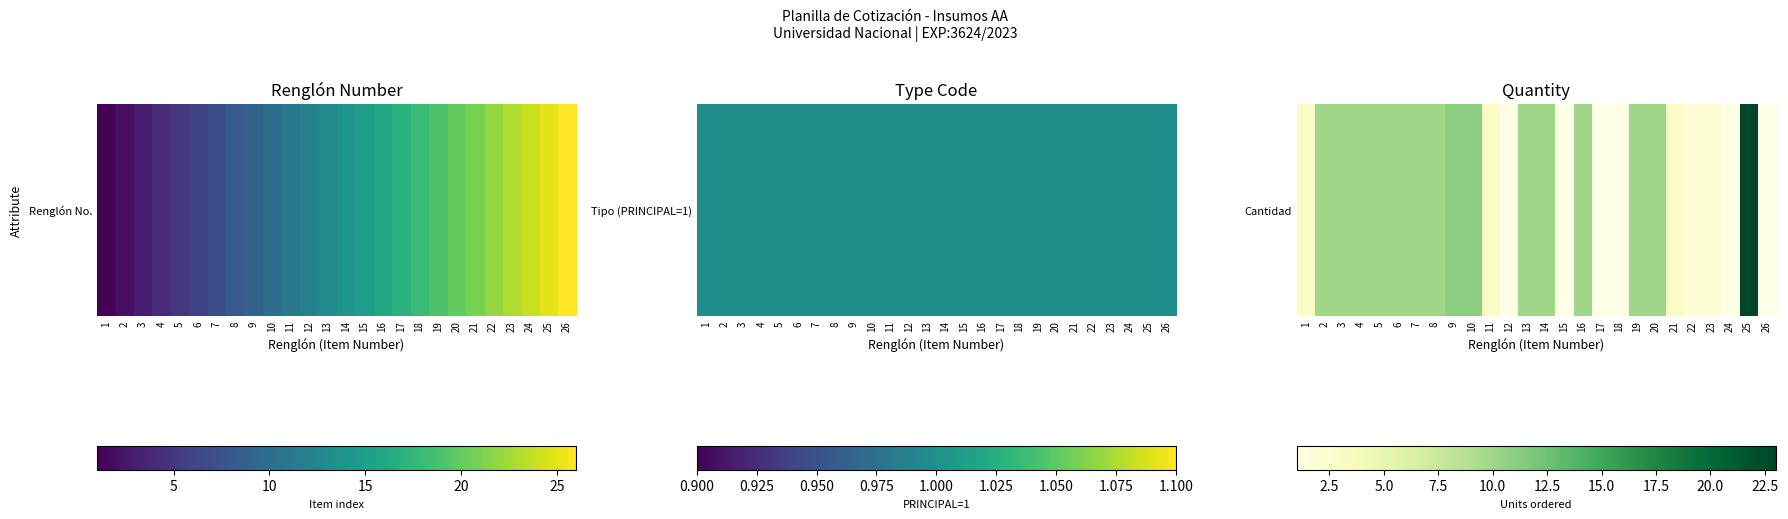

The value at 23 is 1. True or false?

False